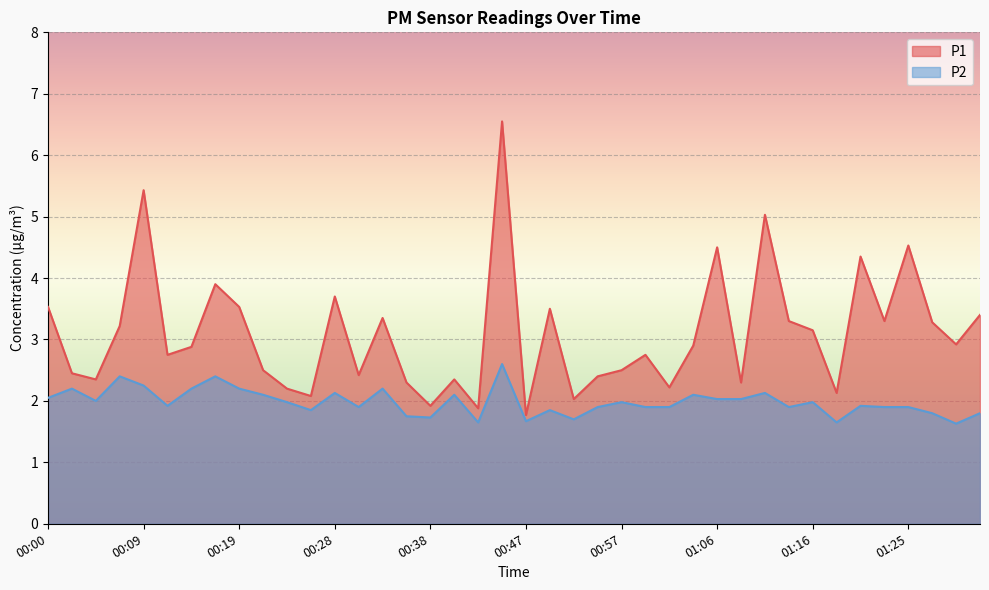

List the labels in order of P1 value, largest first.

00:45, 00:09, 01:11, 01:25, 01:06, 01:21, 00:16, 00:28, 00:00, 00:19, 00:50, 01:33, 00:33, 01:13, 01:23, 01:28, 00:07, 01:16, 01:30, 01:04, 00:14, 00:12, 00:59, 00:21, 00:57, 00:02, 00:31, 00:54, 00:05, 00:40, 00:35, 01:09, 01:01, 00:24, 01:18, 00:26, 00:52, 00:38, 00:42, 00:47